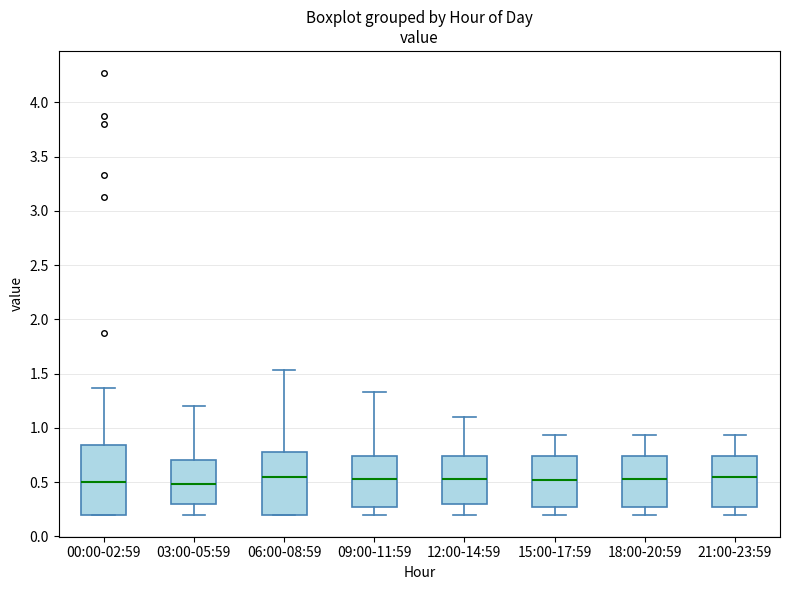

Reading left to right, transcribe this box plot: for each box, give where its median line is, the range the box spans, and where its two whiskers end, as read against the y-axis. The values are not printed on the chart, so give them approximately, as read against the axis.

00:00-02:59: median 0.50, box 0.20 to 0.85, whiskers 0.20 to 1.35
03:00-05:59: median 0.50, box 0.30 to 0.70, whiskers 0.20 to 1.20
06:00-08:59: median 0.55, box 0.20 to 0.80, whiskers 0.20 to 1.55
09:00-11:59: median 0.55, box 0.30 to 0.75, whiskers 0.20 to 1.35
12:00-14:59: median 0.55, box 0.30 to 0.75, whiskers 0.20 to 1.10
15:00-17:59: median 0.50, box 0.30 to 0.75, whiskers 0.20 to 0.95
18:00-20:59: median 0.55, box 0.30 to 0.75, whiskers 0.20 to 0.95
21:00-23:59: median 0.55, box 0.30 to 0.75, whiskers 0.20 to 0.95